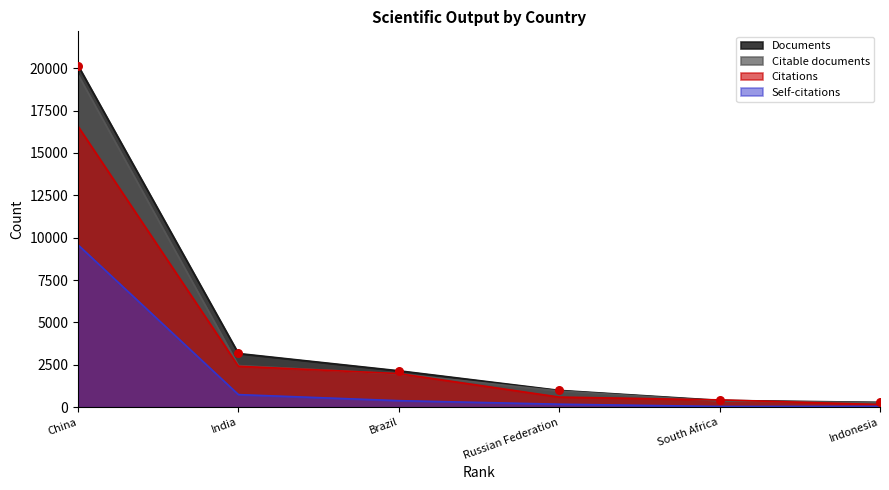

Which series has the largest Y range (max minus min)?

Documents